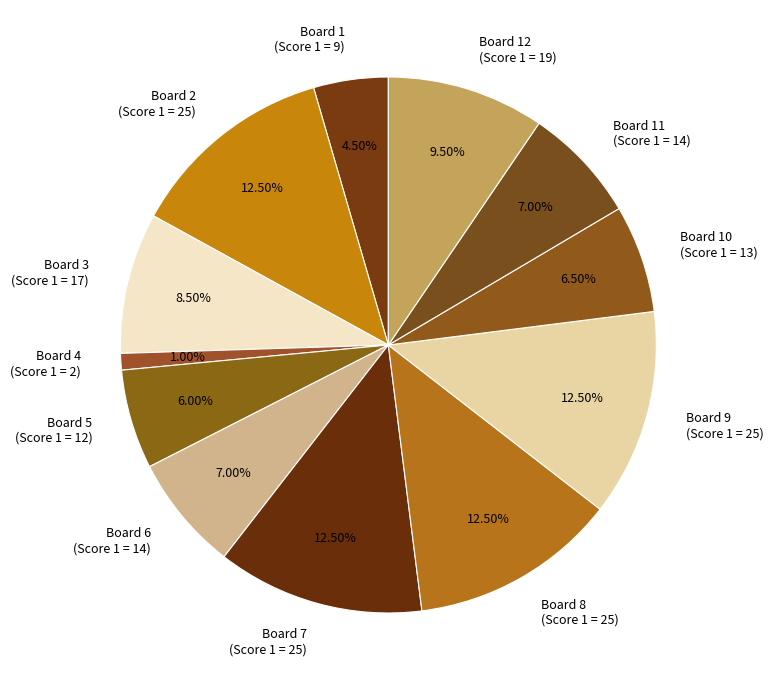

How many segments does this pie chart have?

12